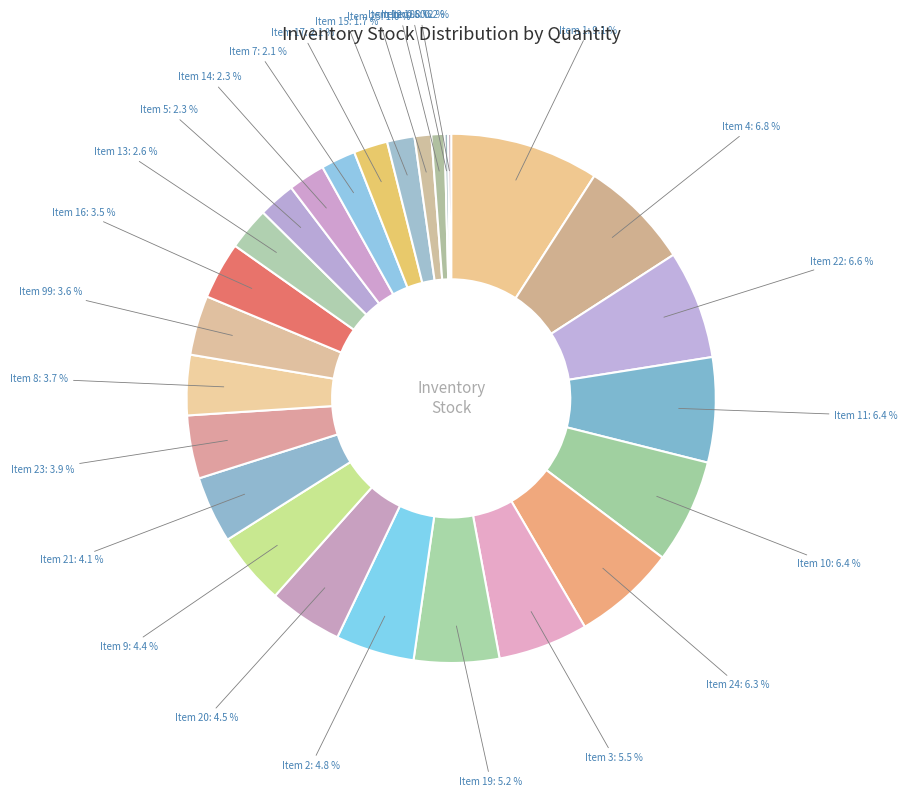

To the nearest percent, what is the difference between the largest and smallest slice percentages?

9%